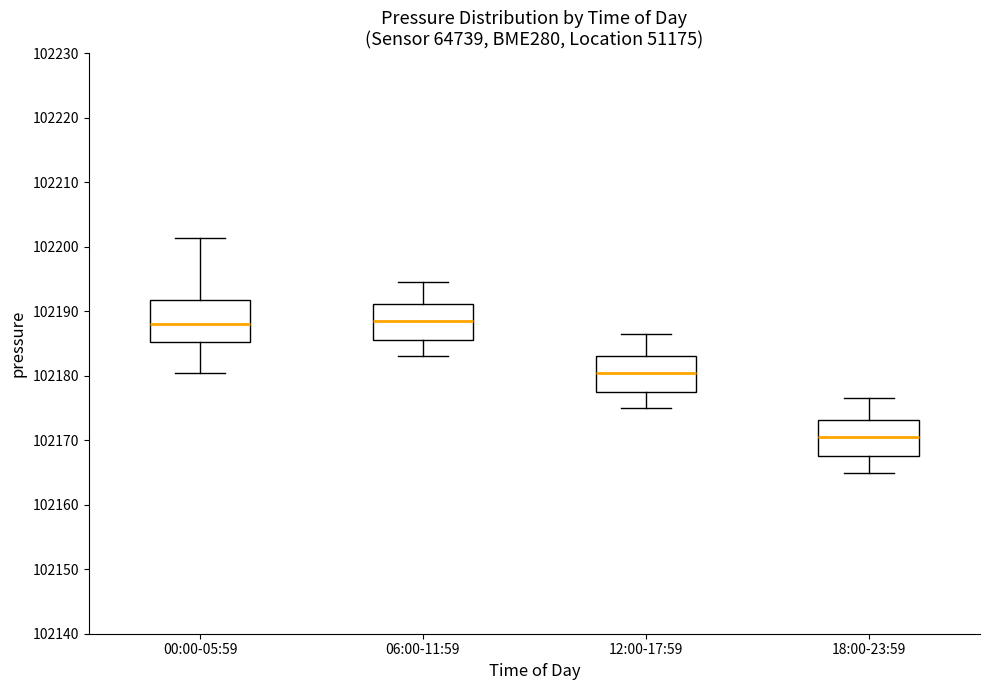

Where is the lower edge of the box for 06:00-11:59 on the y-axis? The values are not printed on the chart, so give them approximately, as read against the axis.

102186